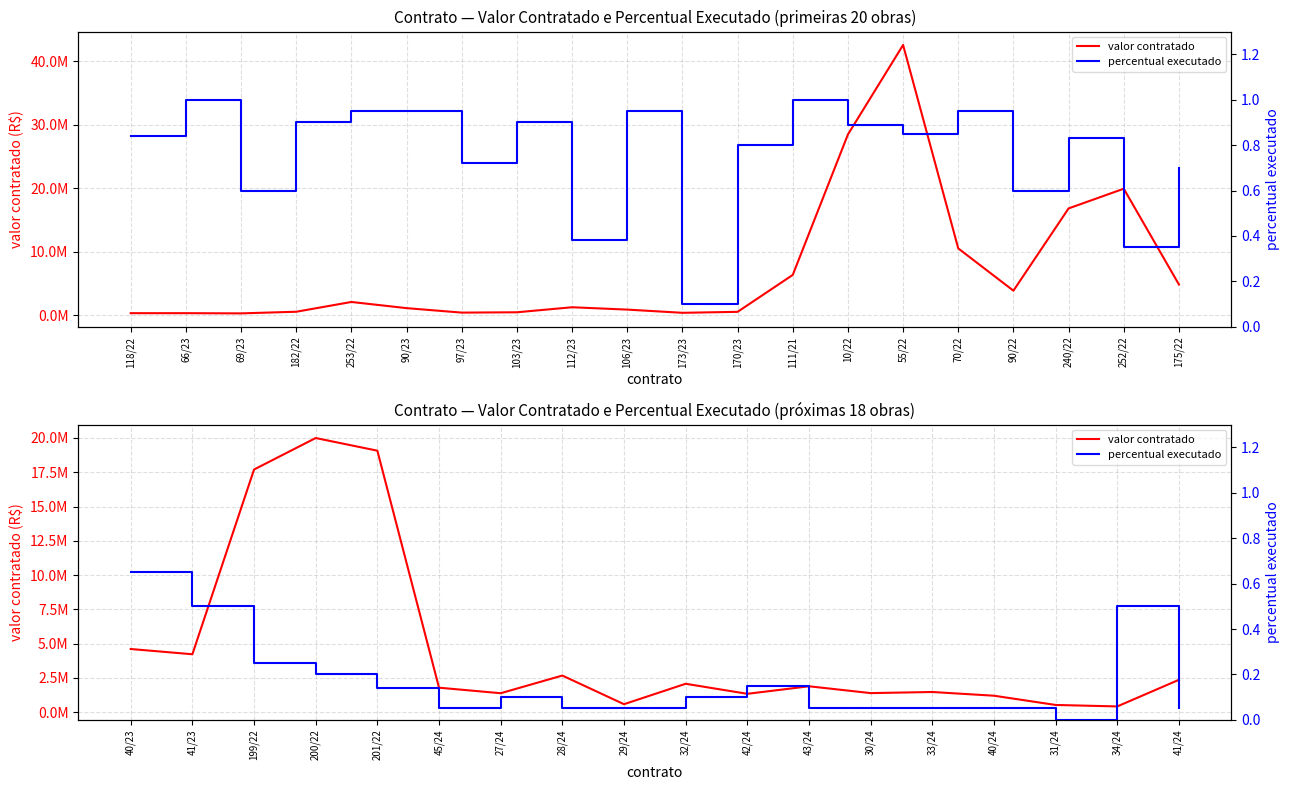

True or false: valor contratado and percentual executado cross at least once.

False